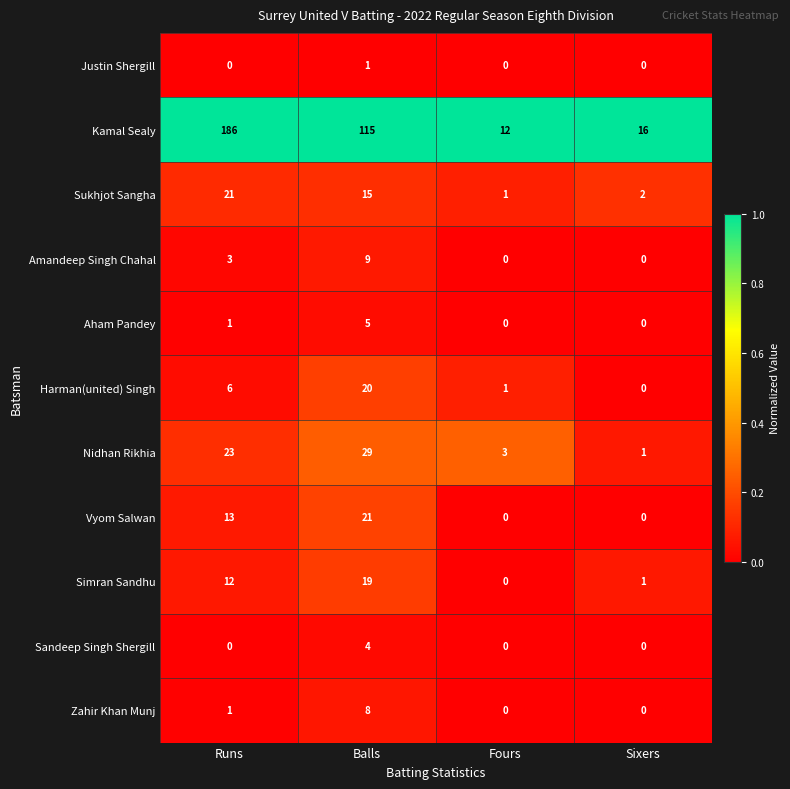

Between Fours and Sixers, which series saw the biggest shift?

Kamal Sealy